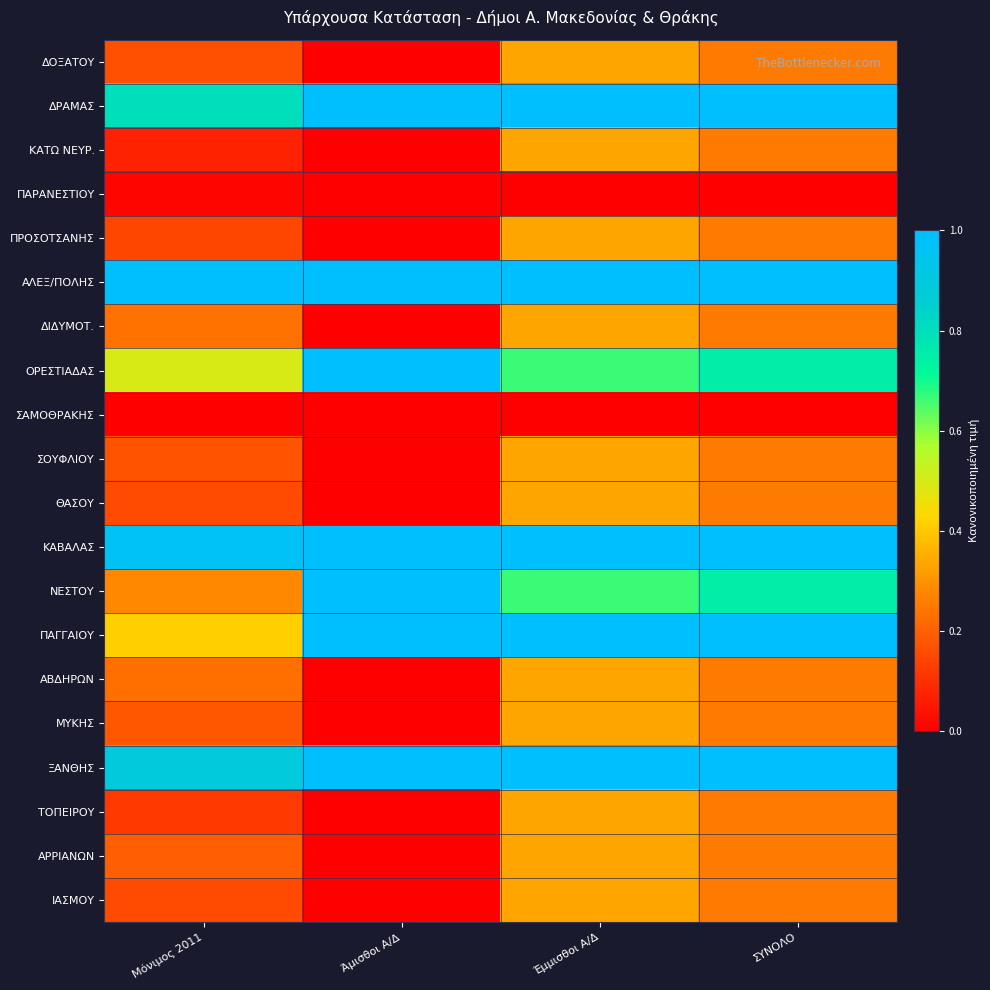

What is the total value across all series at ΣΥΝΟΛΟ?

9.2